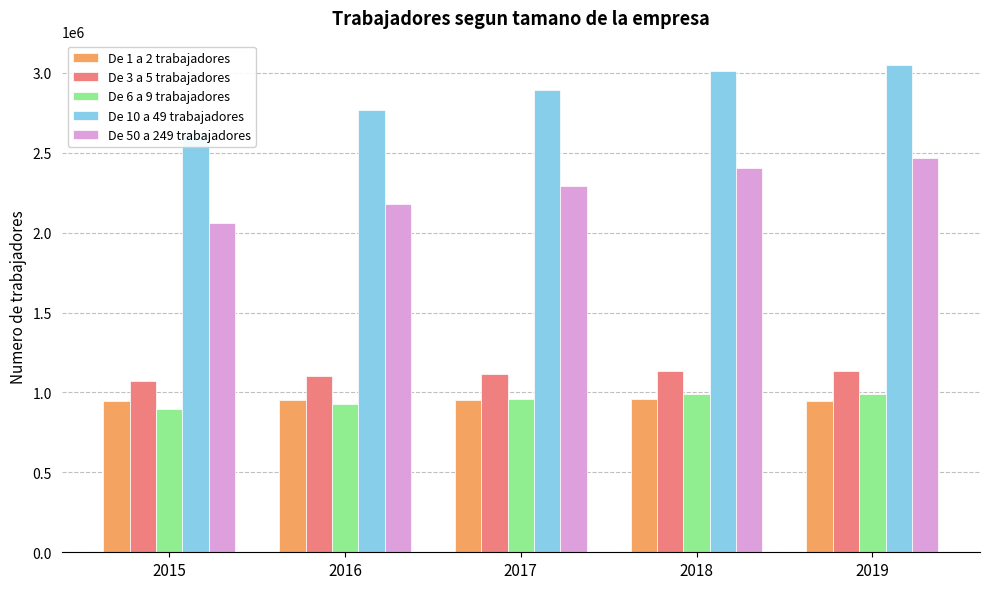

At how many categories does at least one series exceed 1410399?

5